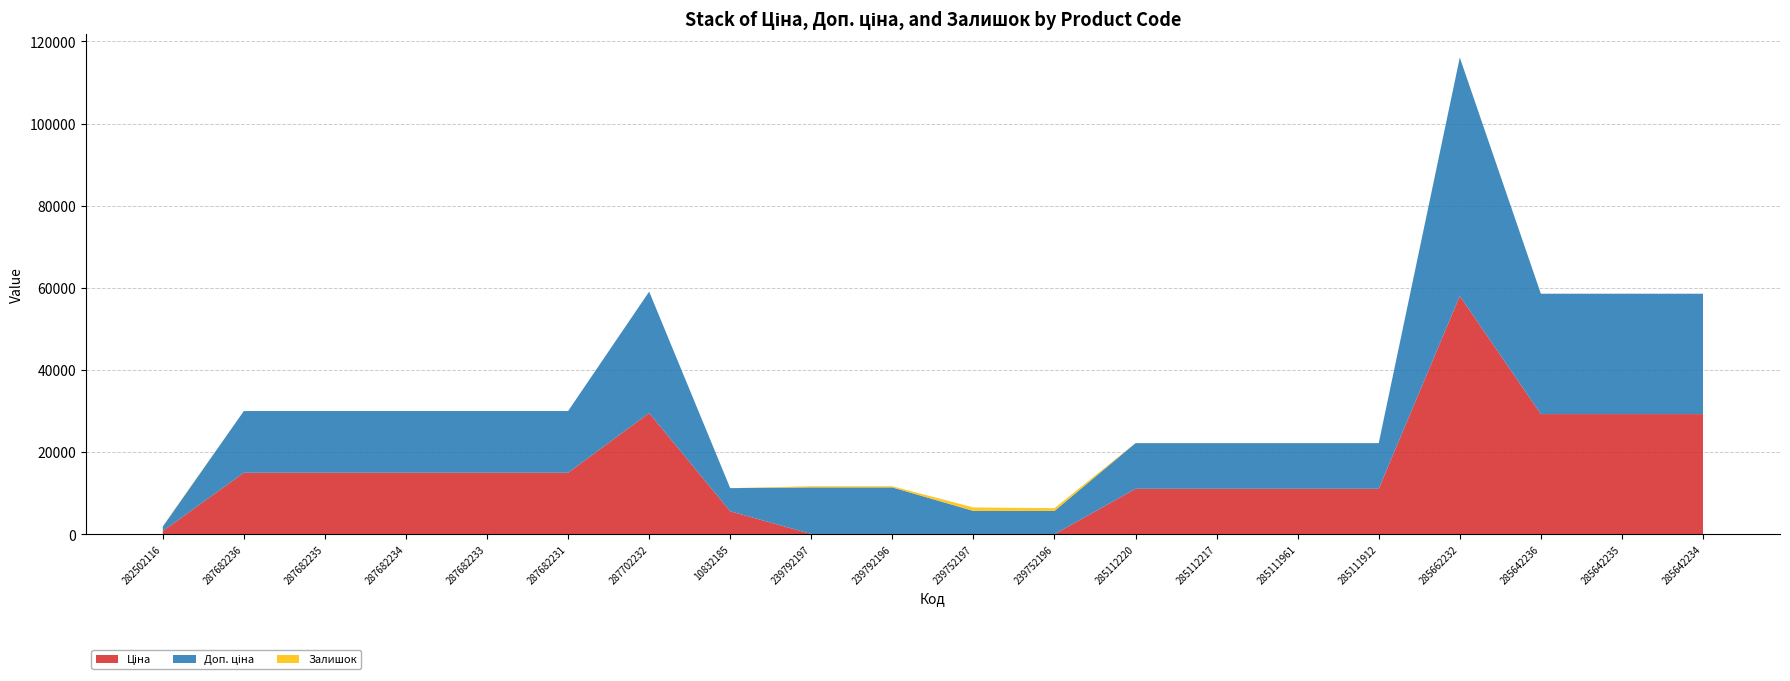

Reading left to right, extract all data points from this chart.

Ціна: 813.0	15019.2	15019.2	15019.2	15019.2	15019.2	29548.9	5636.0	113.3	113.3	56.7	56.7	11113.6	11113.6	11113.6	11113.6	58037.0	29294.9	29294.9	29294.9
Доп. ціна: 1101.8	15019.2	15019.2	15019.2	15019.2	15019.2	29548.9	5636.0	11334.0	11334.0	5667.0	5667.0	11113.6	11113.6	11113.6	11113.6	58037.0	29294.9	29294.9	29294.9
Залишок: 125.0	0.0	0.0	0.0	0.0	0.0	0.0	1.0	289.0	290.0	845.0	683.0	17.0	17.0	17.0	14.0	12.0	12.0	11.0	0.0